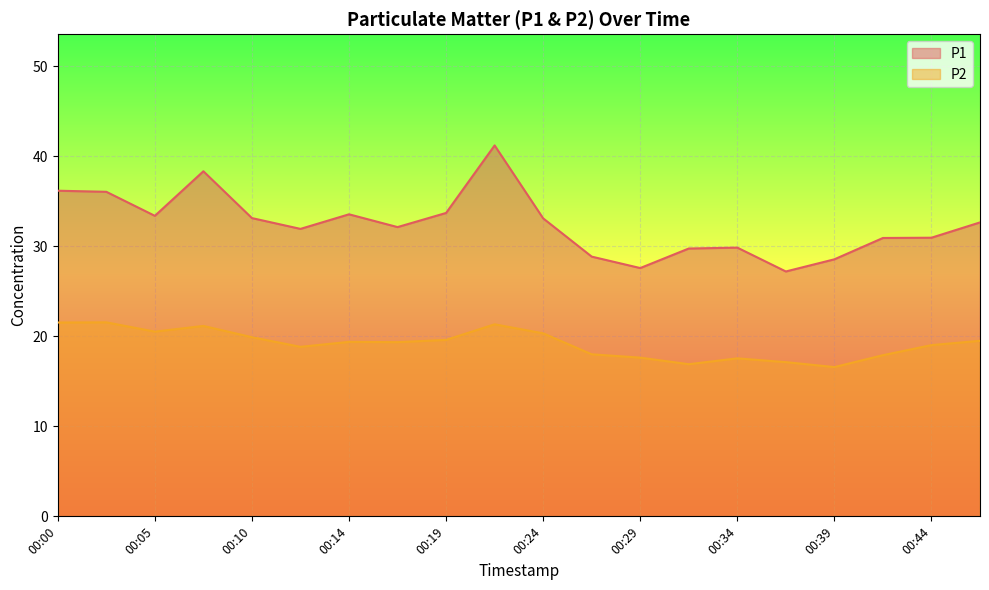

What is the sum of the P1 values at 00:17 and 00:39?

60.7